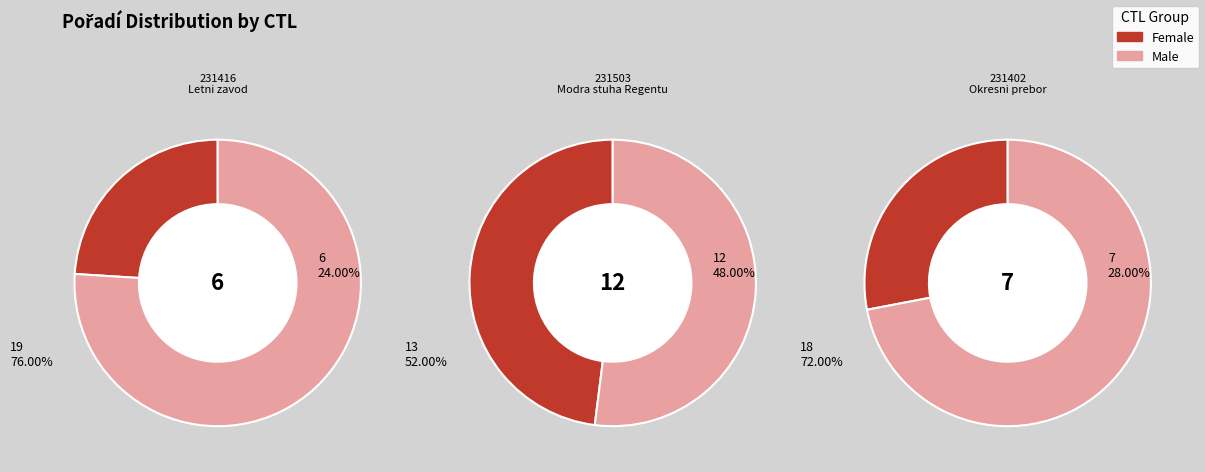

Approximately how many times larger is the value at 231402 compared to 231416?

1.2